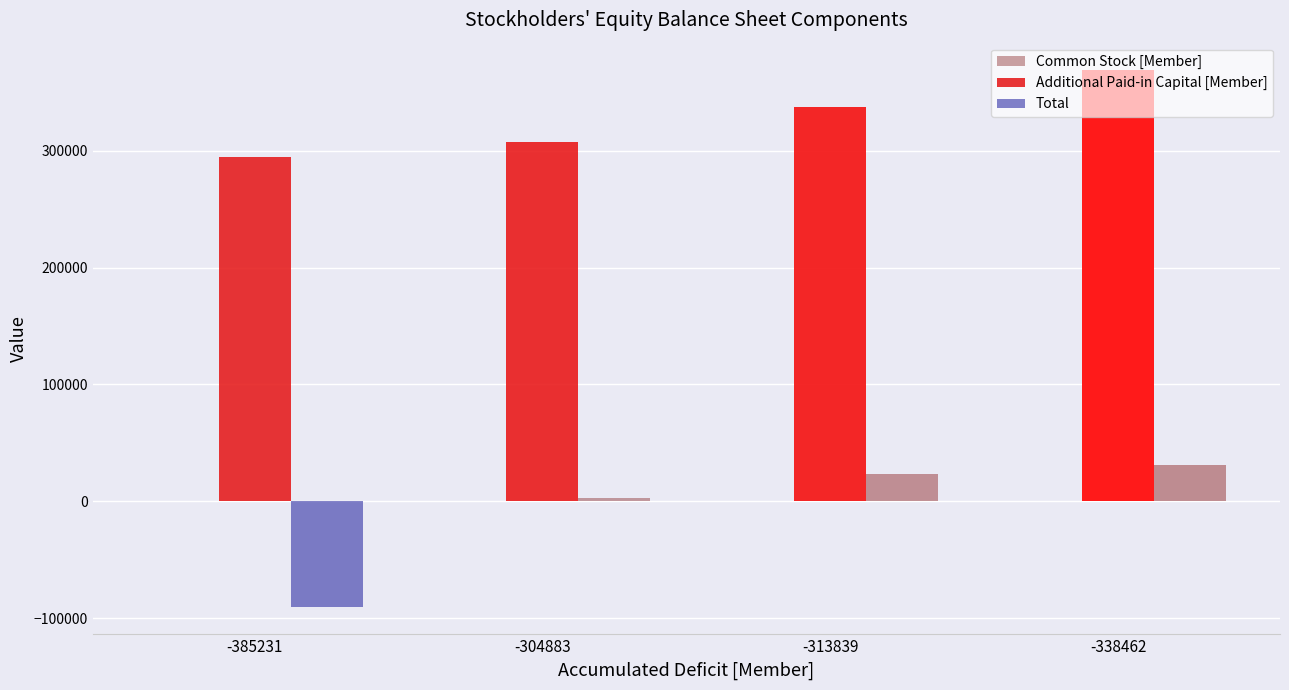

Count the number of data series in this chart.

3